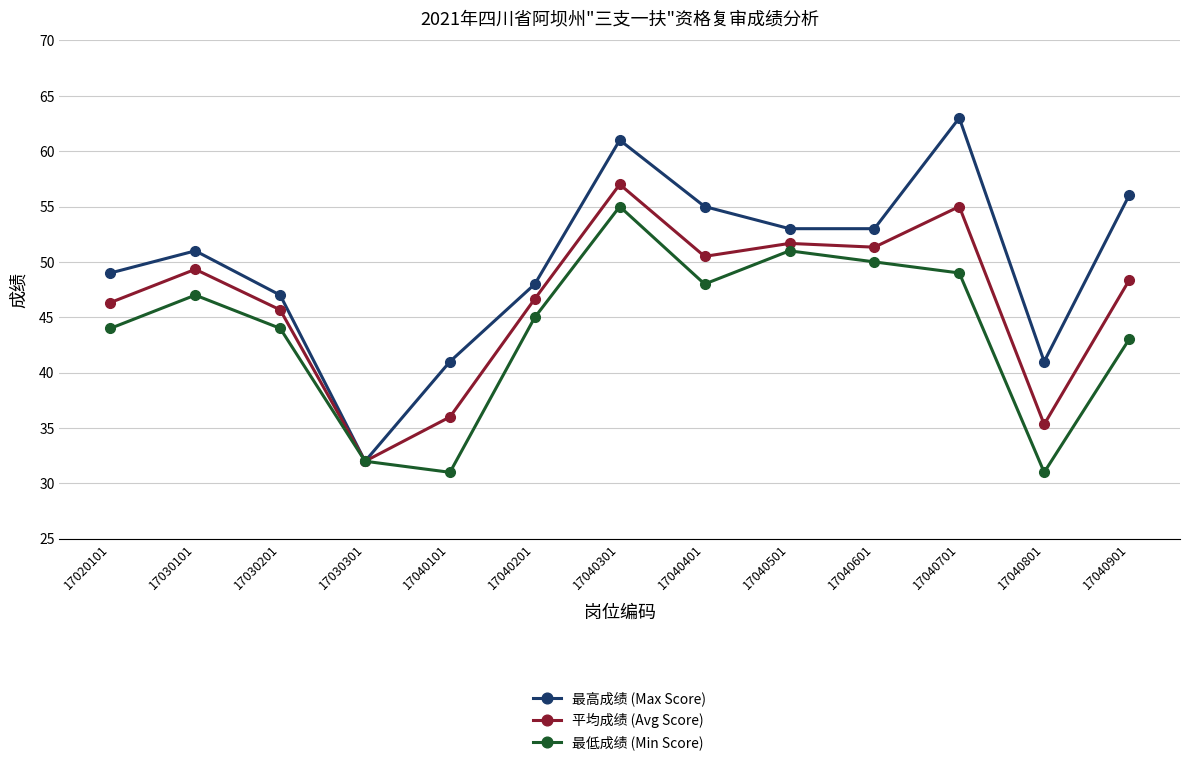

Which series changed the most between 17030301 and 17040101?

最高成绩 (Max Score)